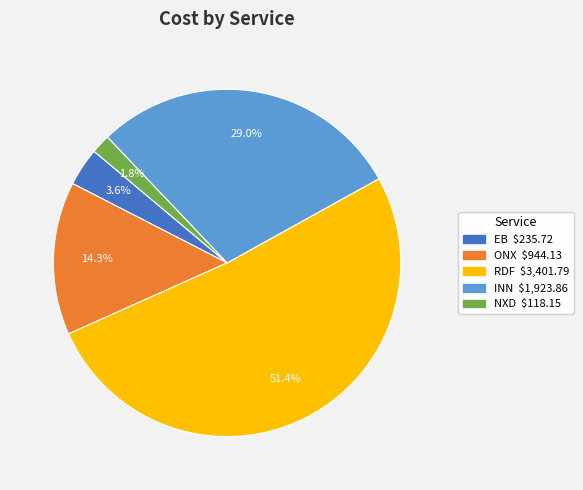

Is there a majority slice in this chart?

Yes